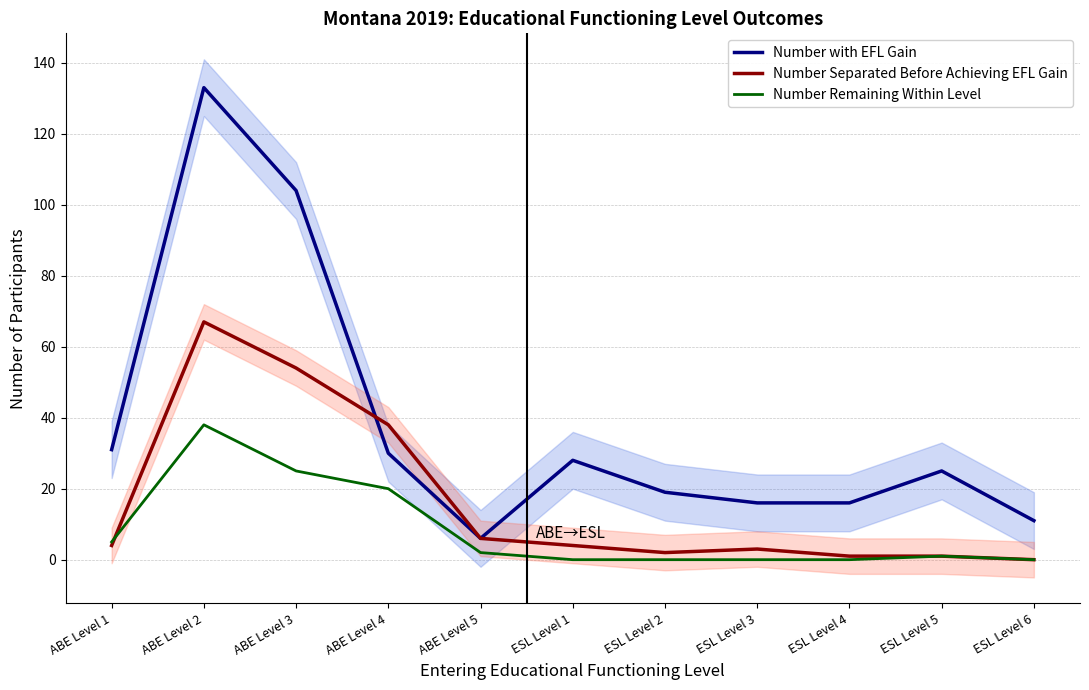

Rank the series by their maximum value, from highest to lowest.

Number with EFL Gain, Number Separated Before Achieving EFL Gain, Number Remaining Within Level